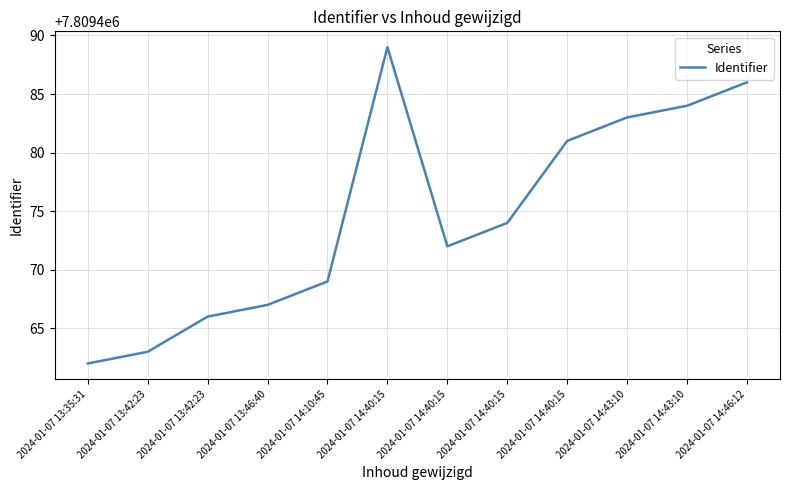

How many lines are shown in the chart?

1